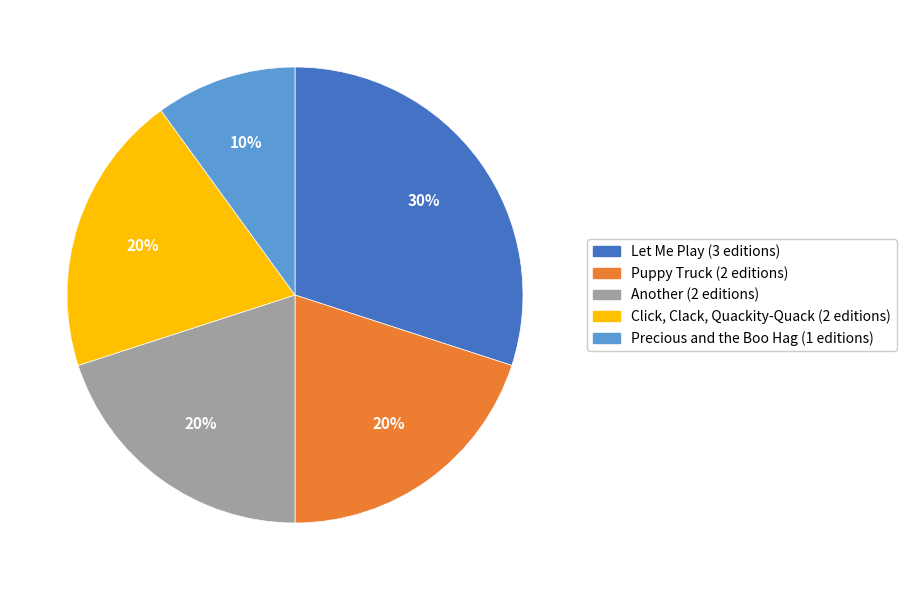

Which slice is the largest?

Let Me Play